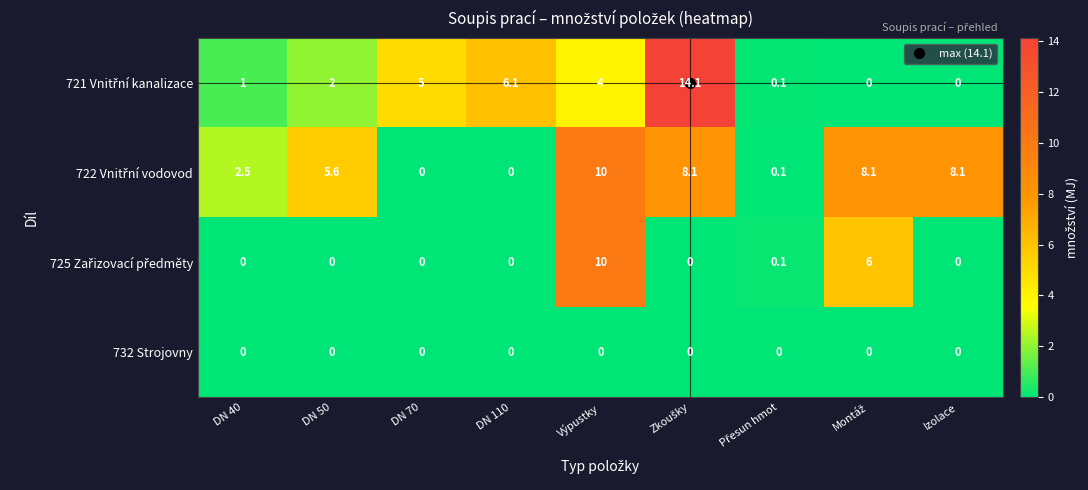

How many categories are shown in the chart?

9